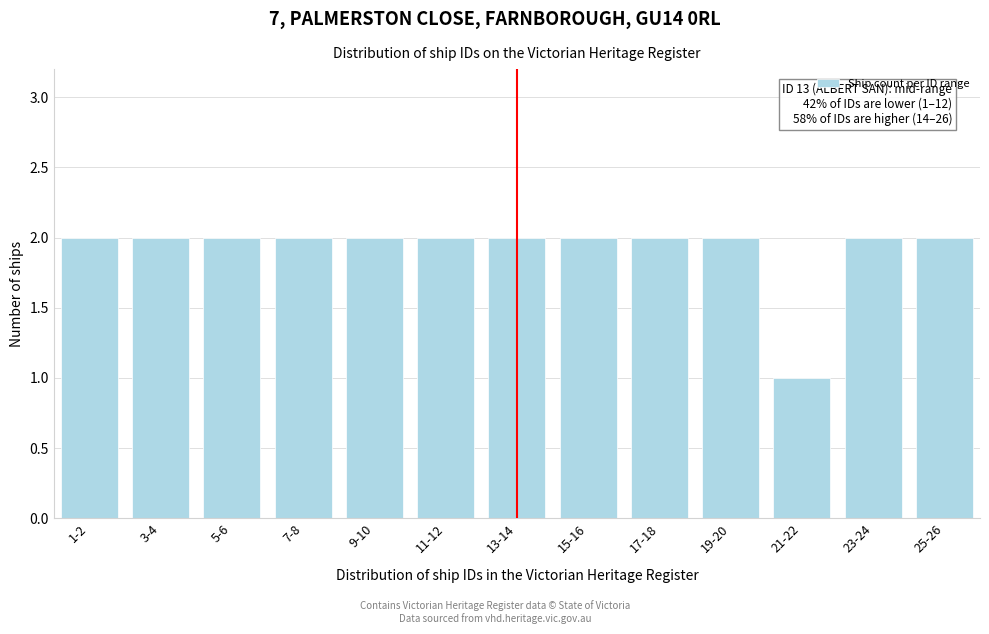

Reading left to right, list all the values displayed in this chart.

2	2	2	2	2	2	2	2	2	2	1	2	2